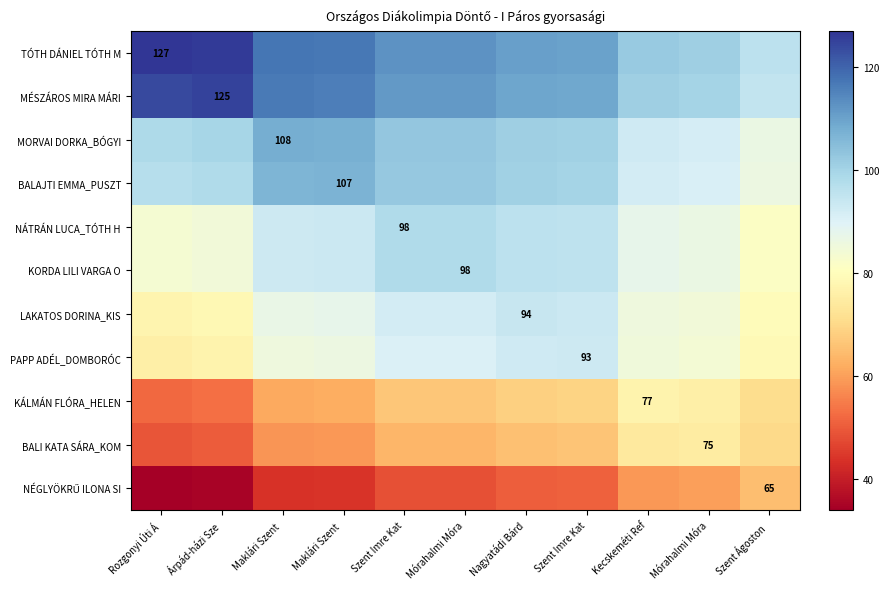

True or false: LAKATOS DORINA_KIS has a value of 120.0 at Árpád-házi Sze.

False